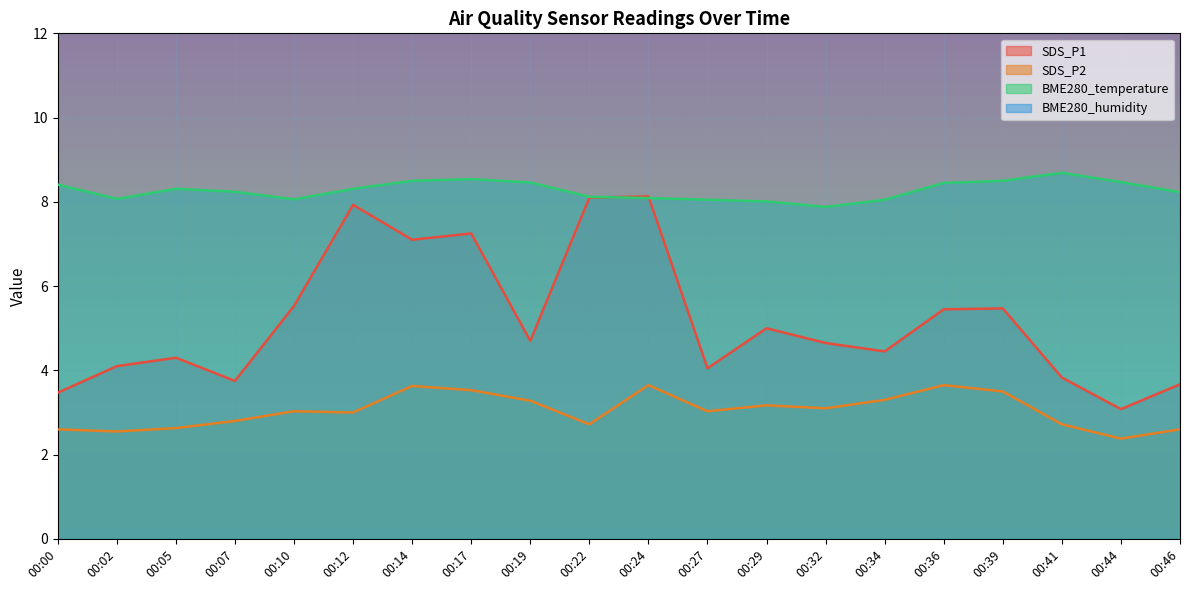

The BME280_temperature series shows 13.1 at 00:10. True or false?

False